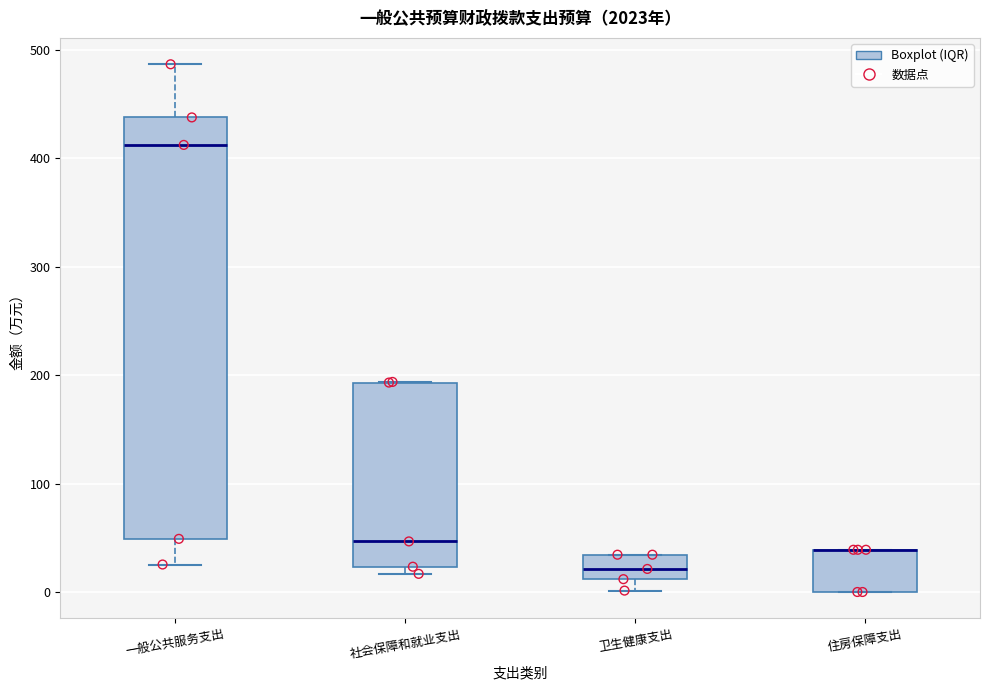

Reading left to right, read every box against the y-axis: the position of its median line, the range the box covers, and the ends of its whiskers. The values are not printed on the chart, so give them approximately, as read against the axis.

一般公共服务支出: median 410, box 50 to 440, whiskers 30 to 490
社会保障和就业支出: median 50, box 20 to 190, whiskers 20 (just below the box's lower edge) to 190
卫生健康支出: median 20, box 10 to 30, whiskers 0 to 30
住房保障支出: median 40 (drawn on the box's upper edge), box 0 to 40, whiskers 0 to 40